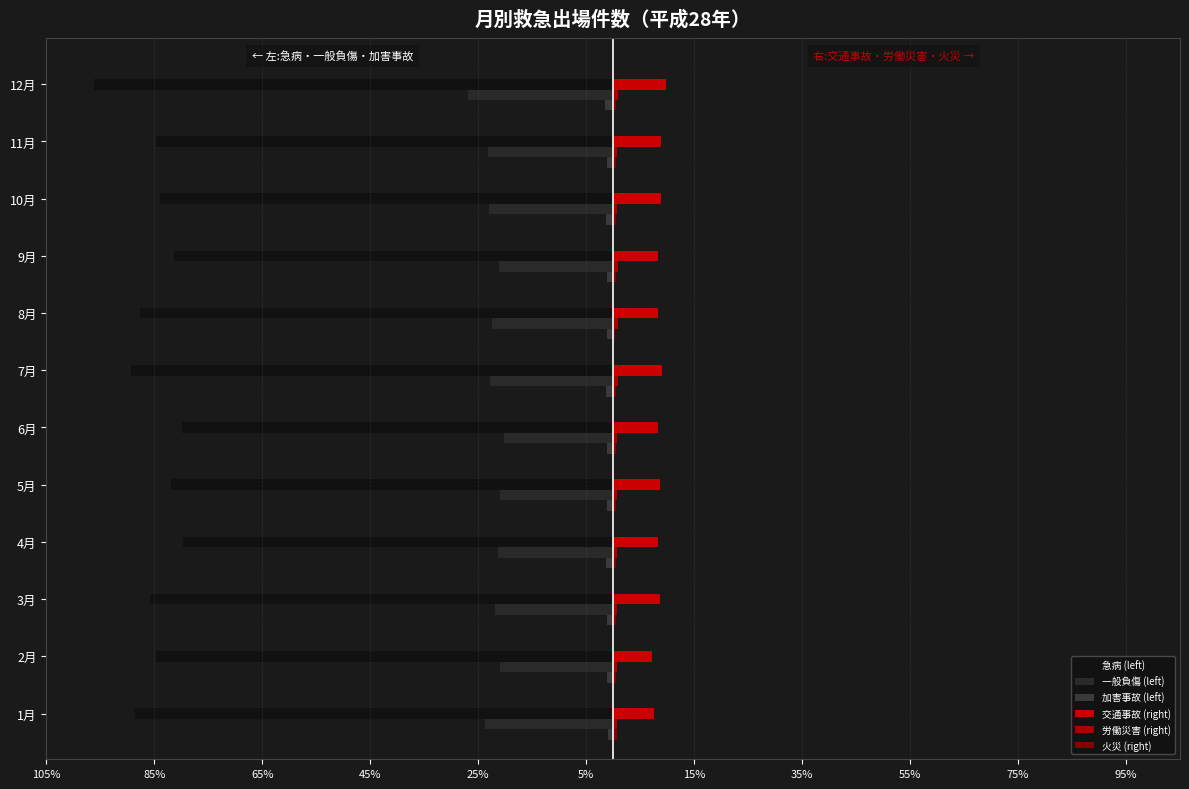

What position from the left is 1月?

1